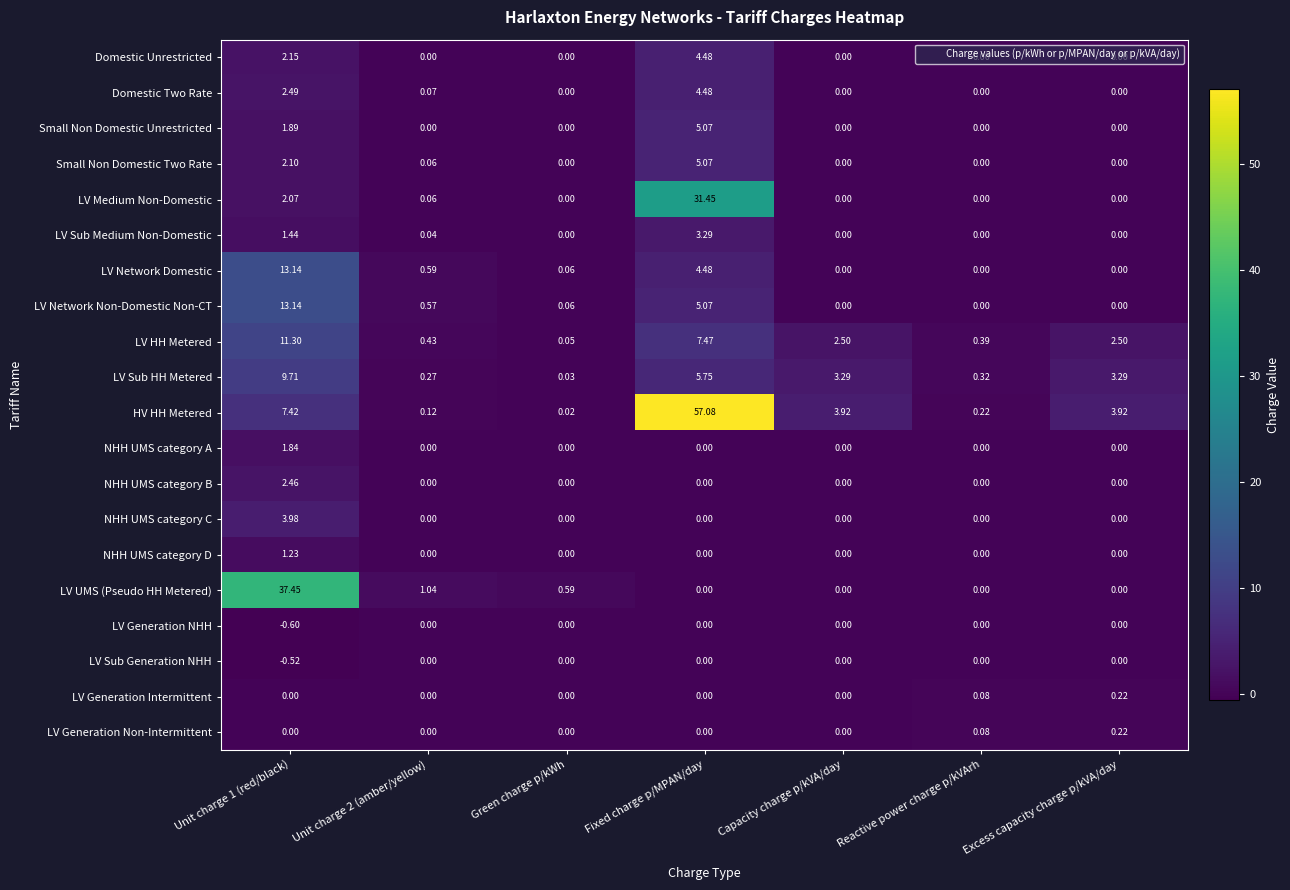

Where is LV Network Non-Domestic Non-CT nearest to the value 6?

Fixed charge p/MPAN/day